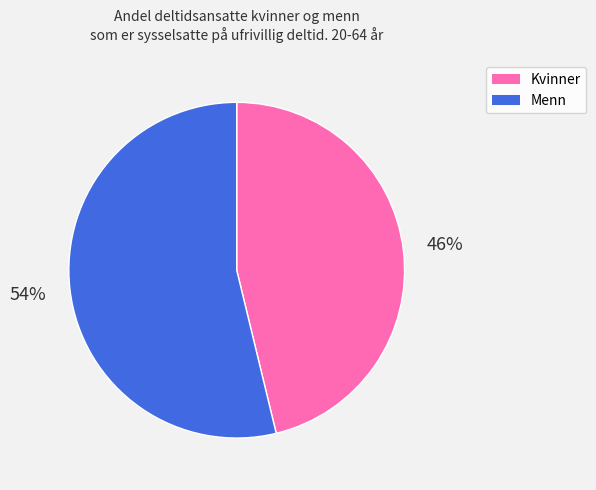

How many slices are in this pie chart?

2